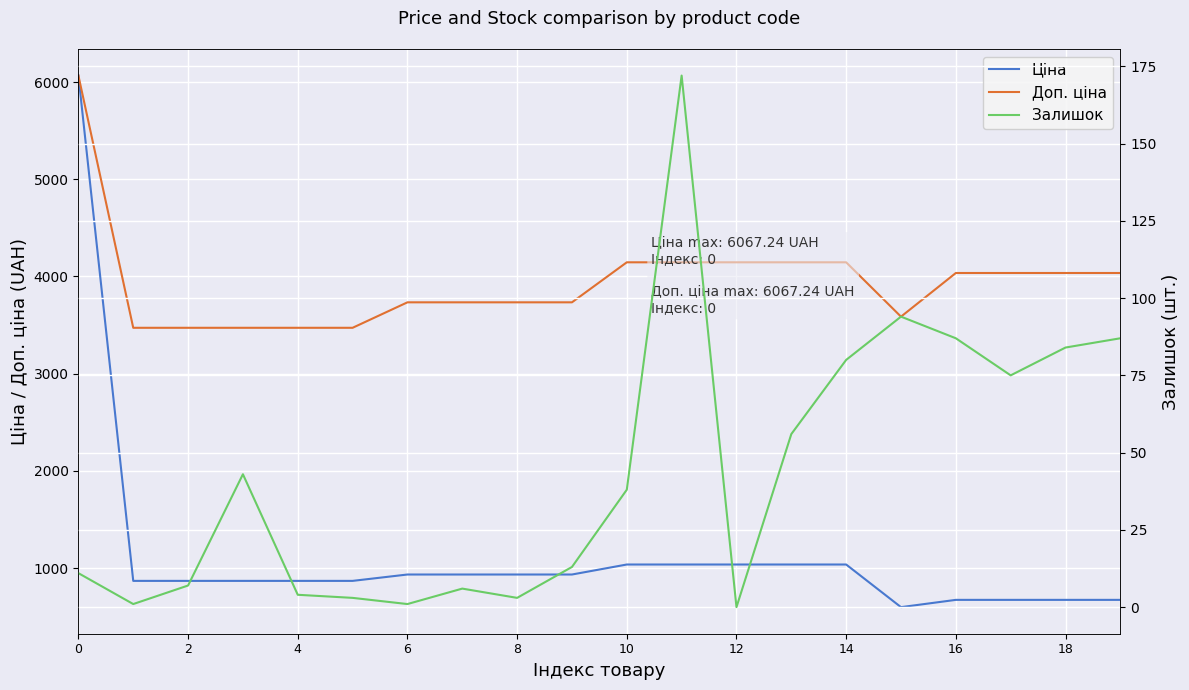

What is the maximum value for Ціна?

6067.2